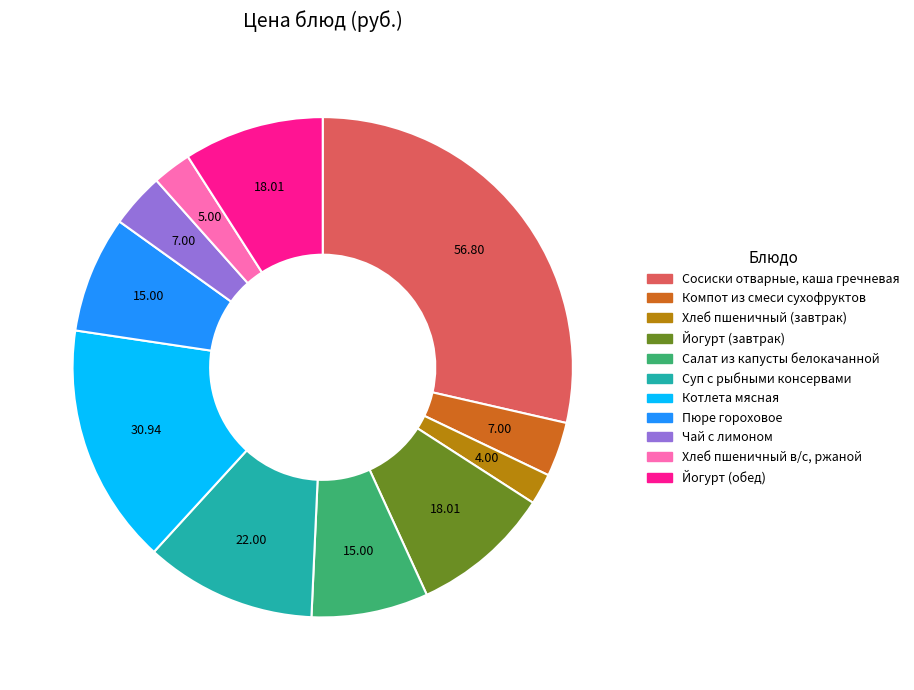

Do Салат из капусты белокачанной and Хлеб пшеничный (завтрак) together represent more than half of the pie?

No